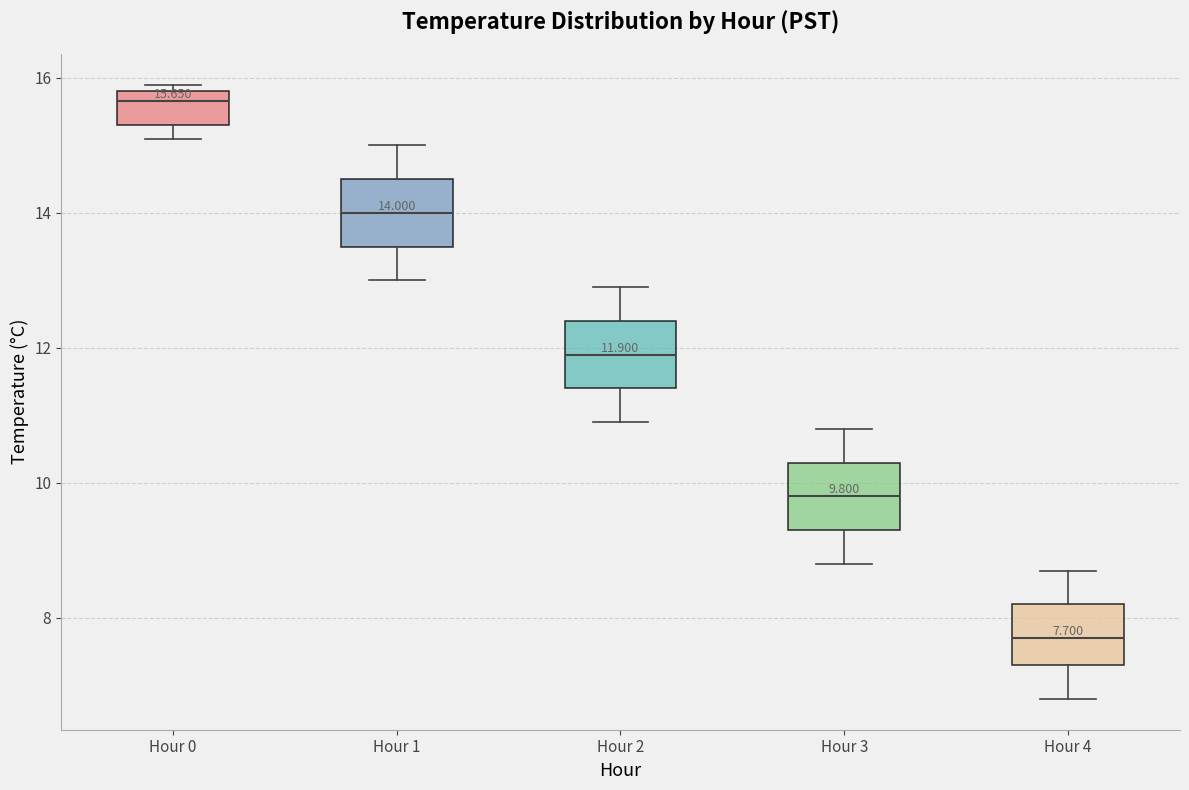

Which box has the highest median line?

Hour 0